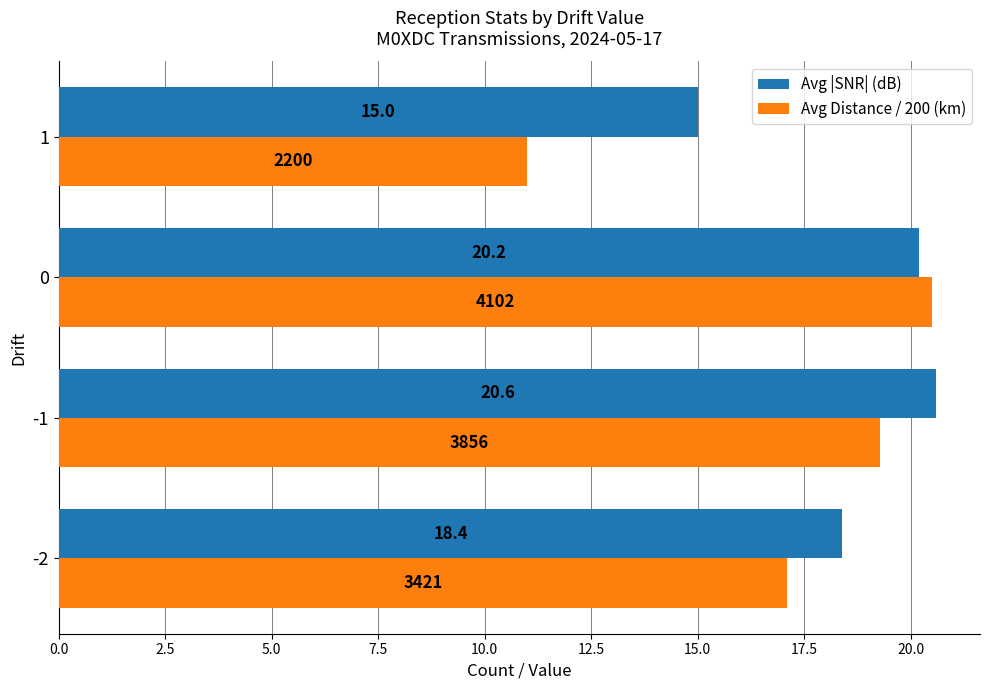

Rank the series by their average value, from highest to lowest.

Avg |SNR| (dB), Avg Distance / 200 (km)